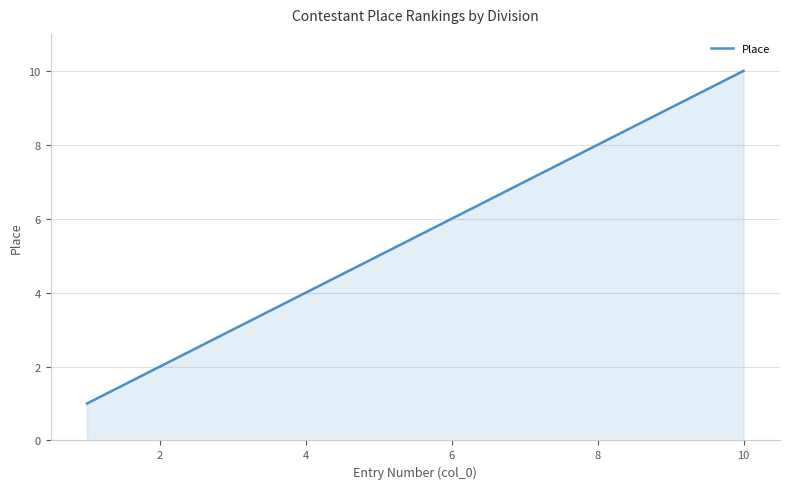

What is the minimum value shown in the chart?

1.0